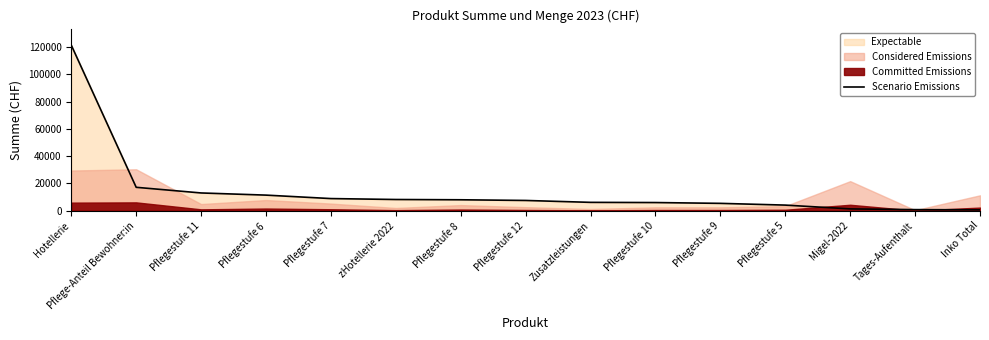

Reading left to right, list all the values displayed in this chart.

Hotellerie=121440.4	Pflege-Anteil Bewohner:in=17135.0	Pflegestufe 11=12988.8	Pflegestufe 6=11404.8	Pflegestufe 7=8870.4	zHotellerie 2022=8190.0	Pflegestufe 8=7987.2	Pflegestufe 12=7488.0	Zusatzleistungen=6092.8	Pflegestufe 10=5952.0	Pflegestufe 9=5356.8	Pflegestufe 5=4080.0	Migel-2022=1294.5	Tages-Aufenthalt=765.0	Inko Total=594.9